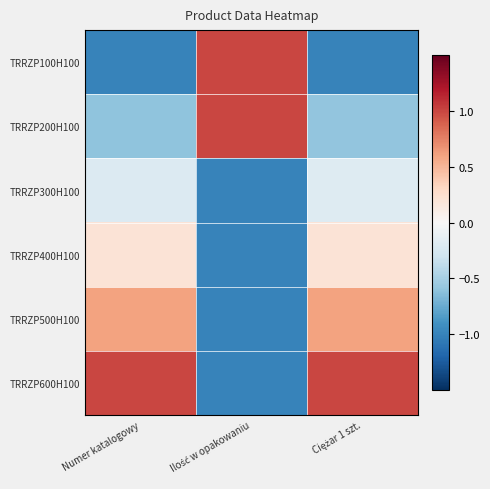

Count the number of categories in the chart.

3